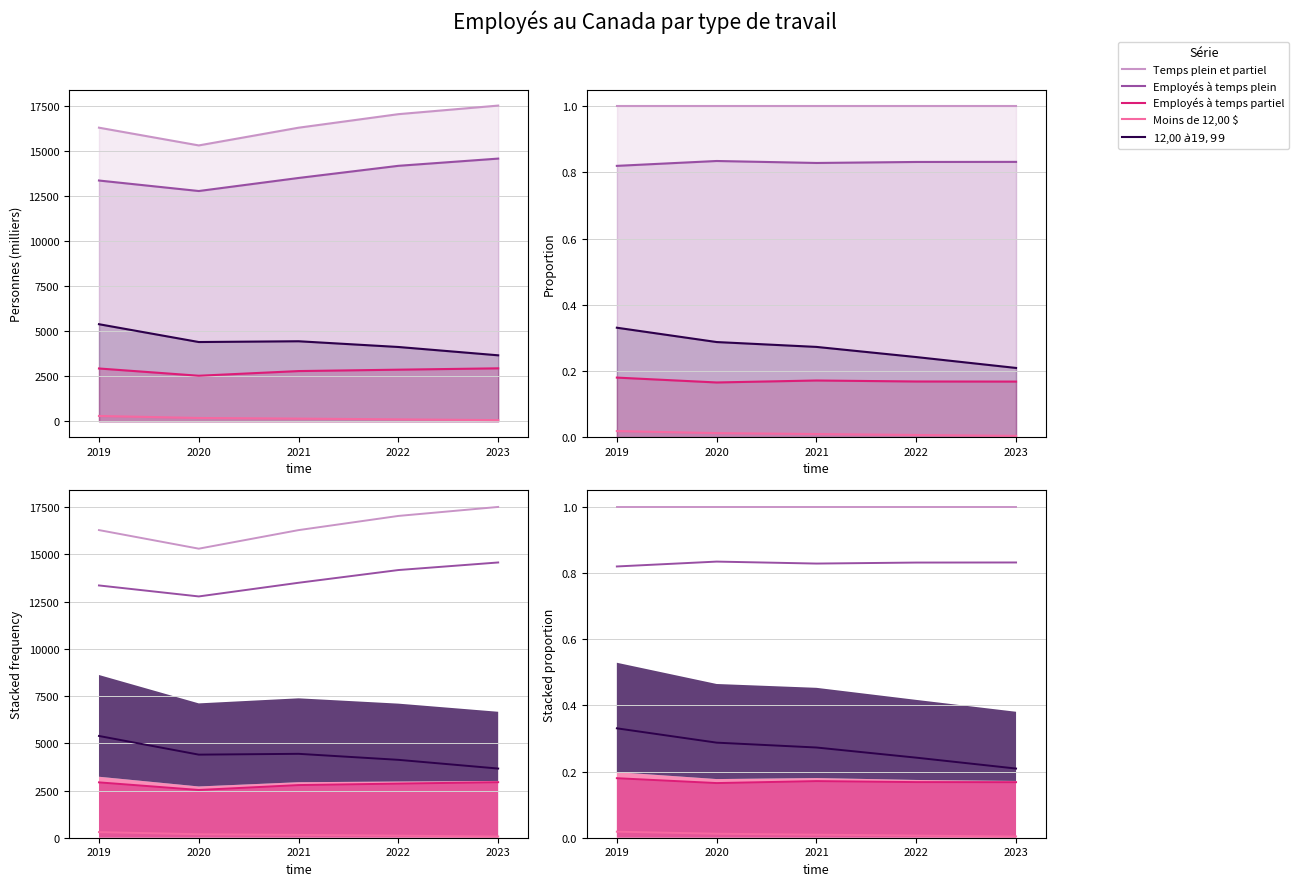

Reading left to right, list all the values displayed in this chart.

Temps plein et partiel: 1.0	1.0	1.0	1.0	1.0
Employés à temps plein: 0.8	0.8	0.8	0.8	0.8
Employés à temps partiel: 0.2	0.2	0.2	0.2	0.2
Moins de 12,00 $: 0.0	0.0	0.0	0.0	0.0
12,00 $ à 19,99 $: 0.3	0.3	0.3	0.2	0.2